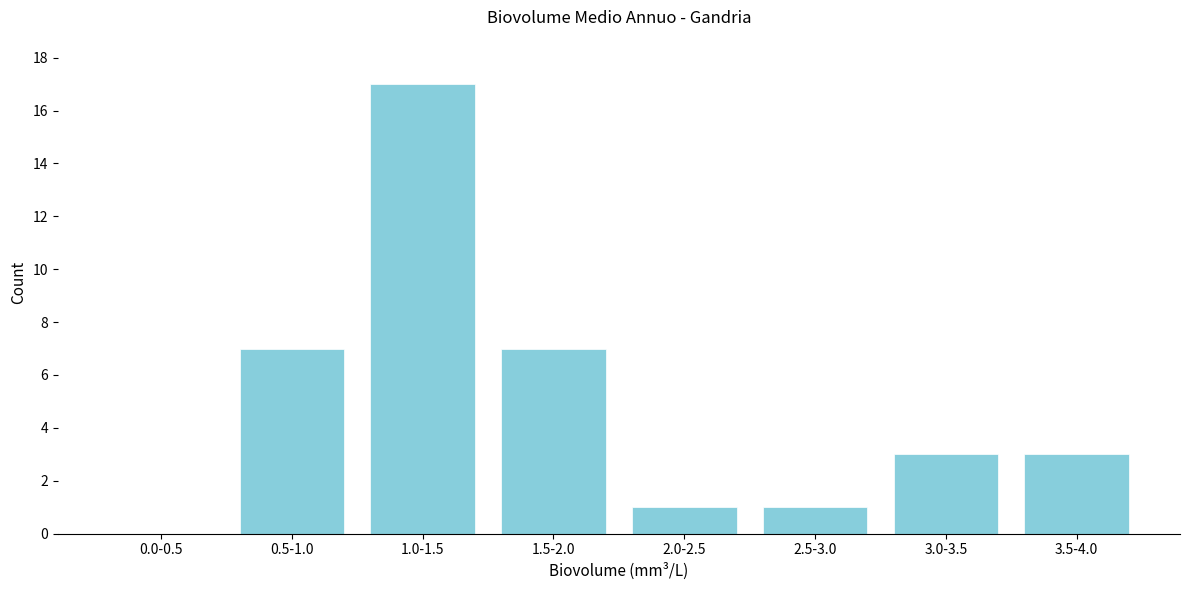

Reading left to right, what are all the values shown in this chart?

0.0-0.5=0	0.5-1.0=7	1.0-1.5=17	1.5-2.0=7	2.0-2.5=1	2.5-3.0=1	3.0-3.5=3	3.5-4.0=3